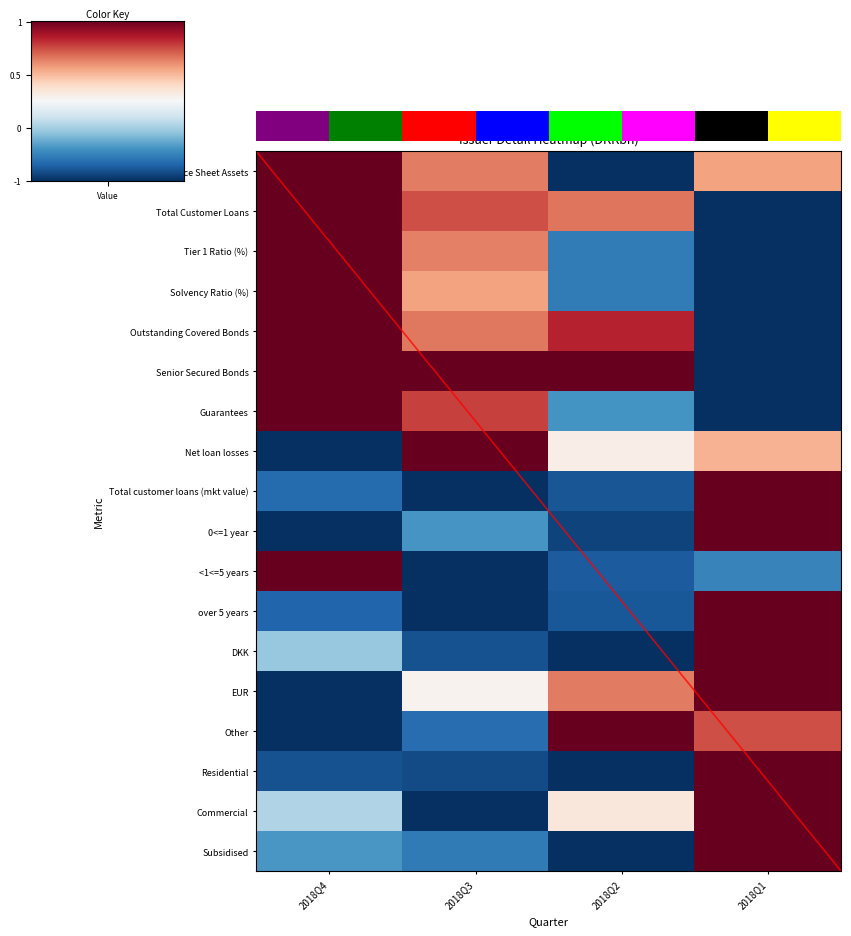

Is the value of Total Customer Loans at 2018Q2 greater than the value of Outstanding Covered Bonds at 2018Q3?

Yes